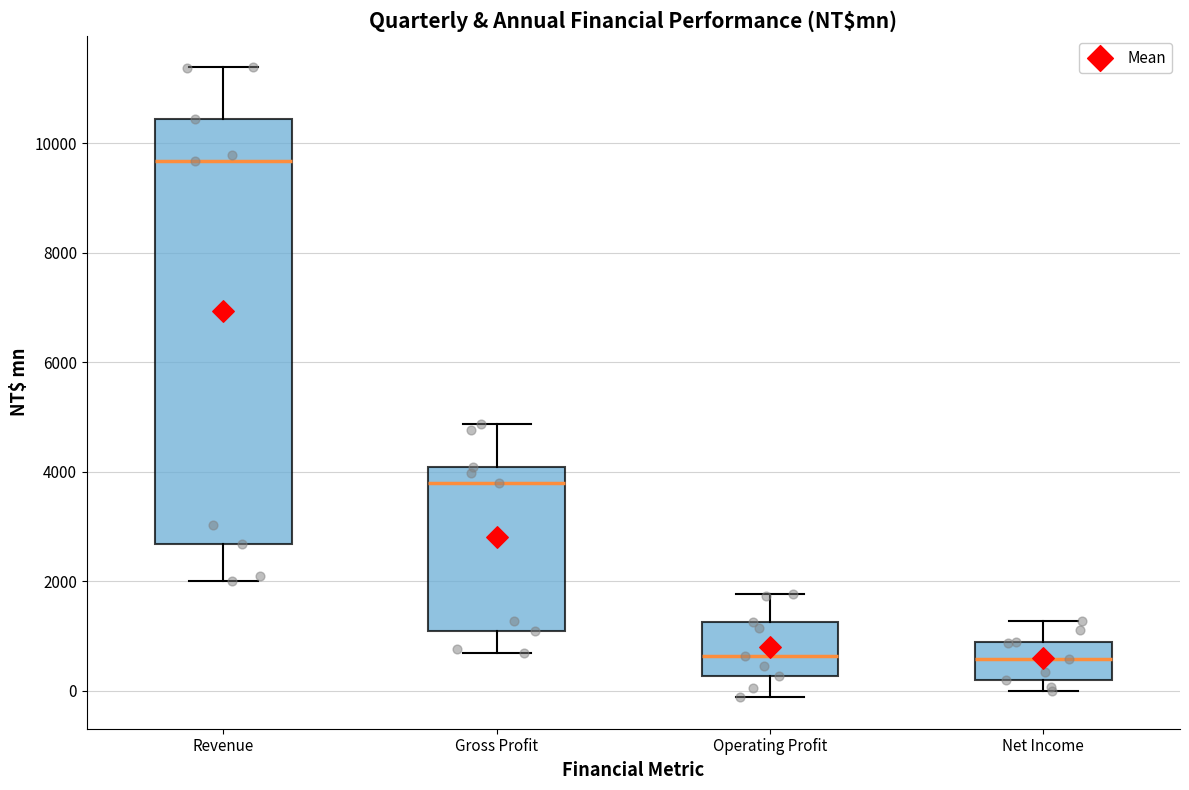

Reading left to right, transcribe this box plot: for each box, give where its median line is, the range the box spans, and where its two whiskers end, as read against the y-axis. The values are not printed on the chart, so give them approximately, as read against the axis.

Revenue: median 9600, box 2600 to 10400, whiskers 2000 to 11400
Gross Profit: median 3800, box 1000 to 4000, whiskers 600 to 4800
Operating Profit: median 600, box 200 to 1200, whiskers -200 to 1800
Net Income: median 600, box 200 to 800, whiskers 0 to 1200